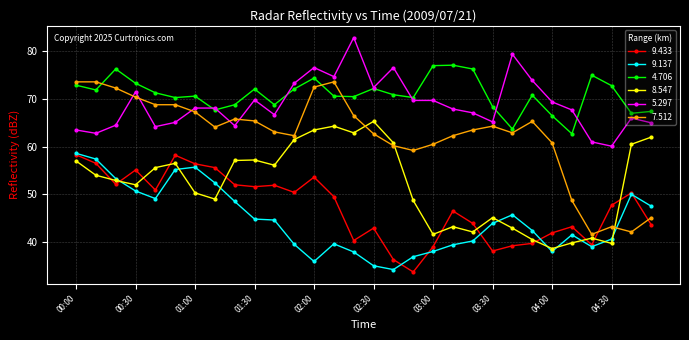

True or false: 9.137 and 4.706 cross at least once.

False